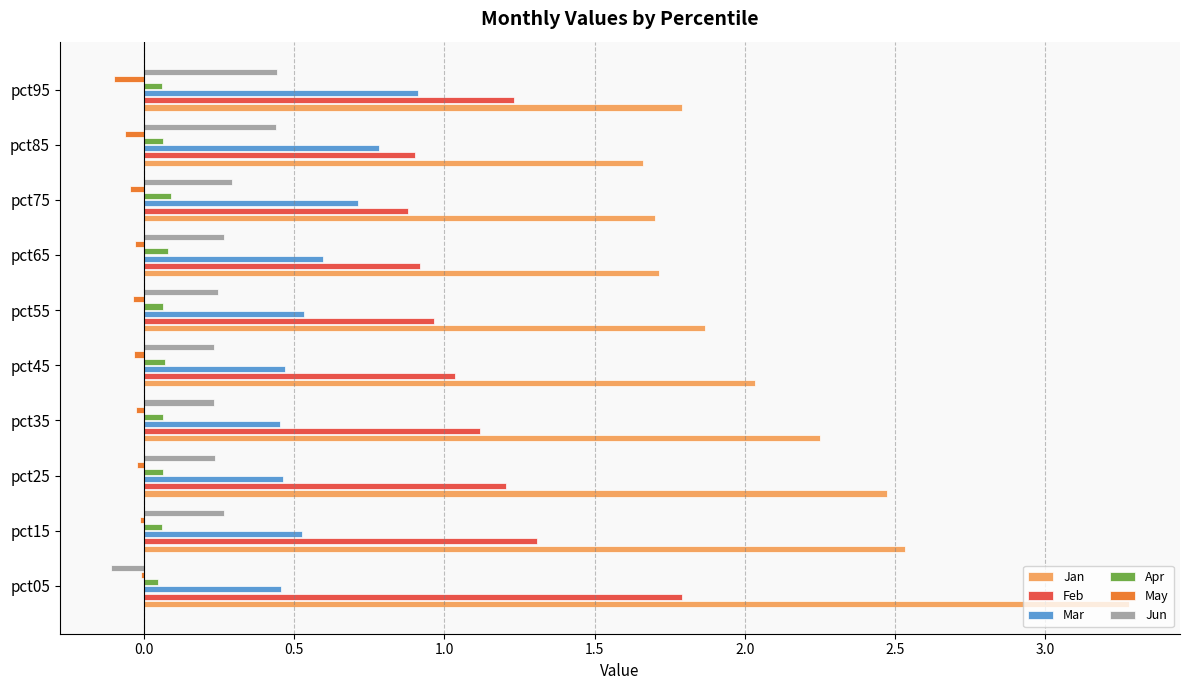

At which label does Mar reach its peak?

pct95